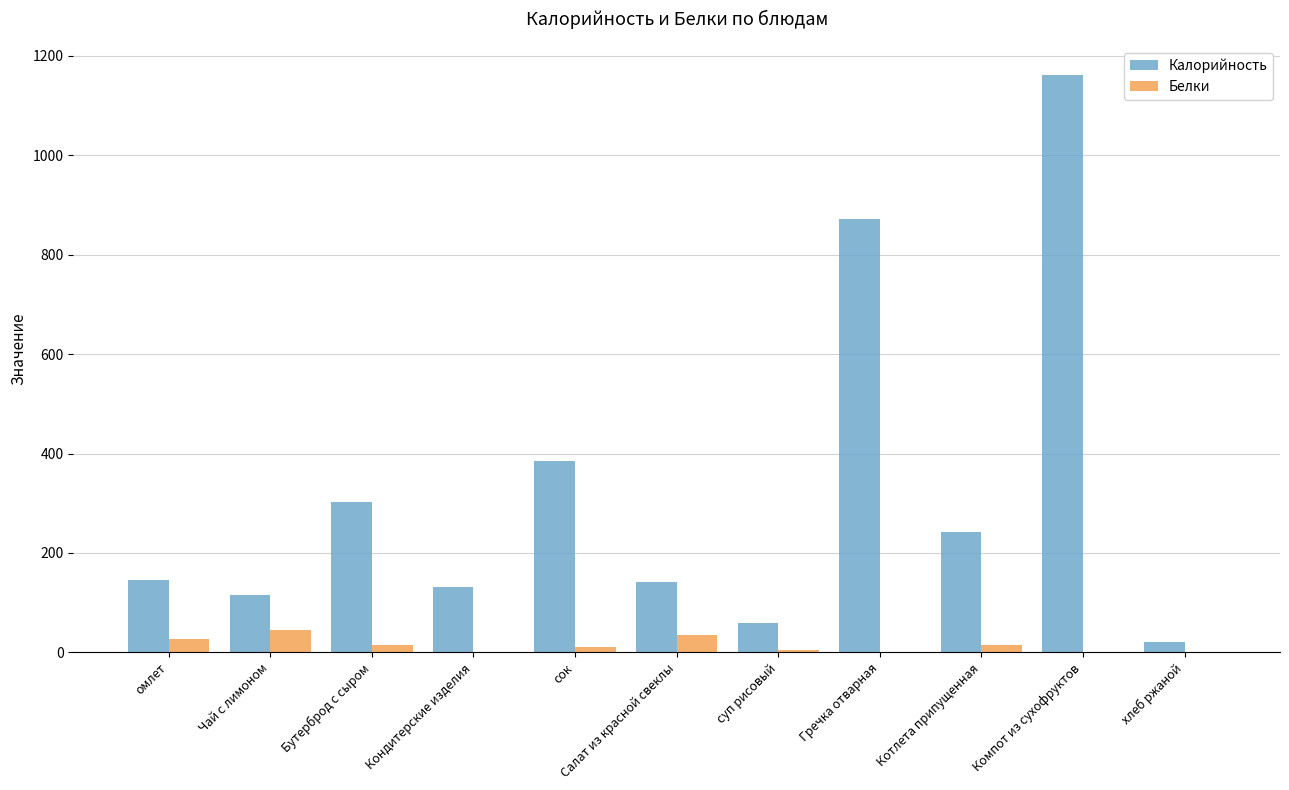

True or false: Калорийность has a value of 217.0 at Гречка отварная.

False